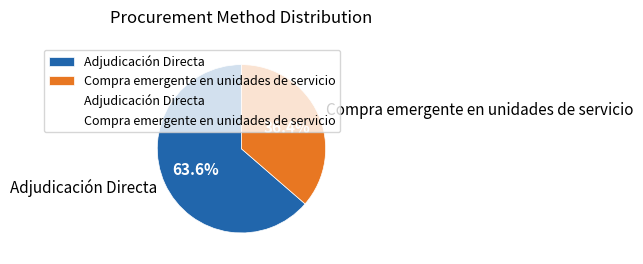

What percentage do Adjudicación Directa and Compra emergente en unidades de servicio together represent?

100.0%